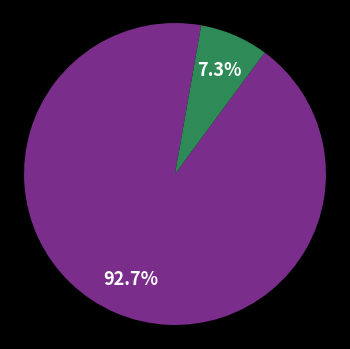

Is there any slice that represents more than half of the pie?

Yes